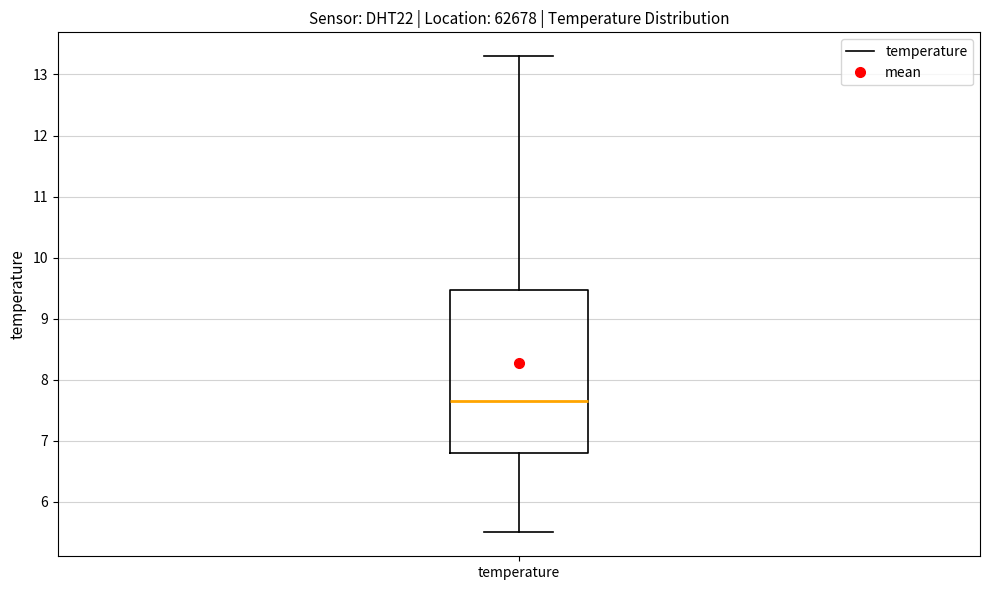

Read this box plot against the y-axis: the position of the median line, the range covered by the box, and the ends of both whiskers. The values are not printed on the chart, so give them approximately, as read against the axis.

median 7.7, box 6.8 to 9.5, whiskers 5.5 to 13.3